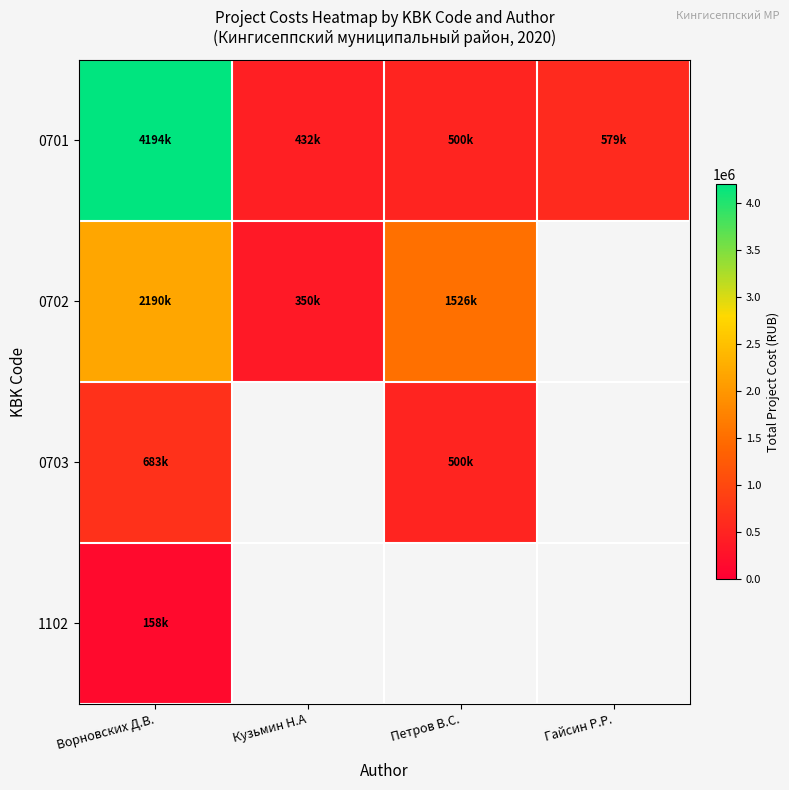

Is it true that 0701 equals 4193540.6 at Ворновских Д.В.?

True